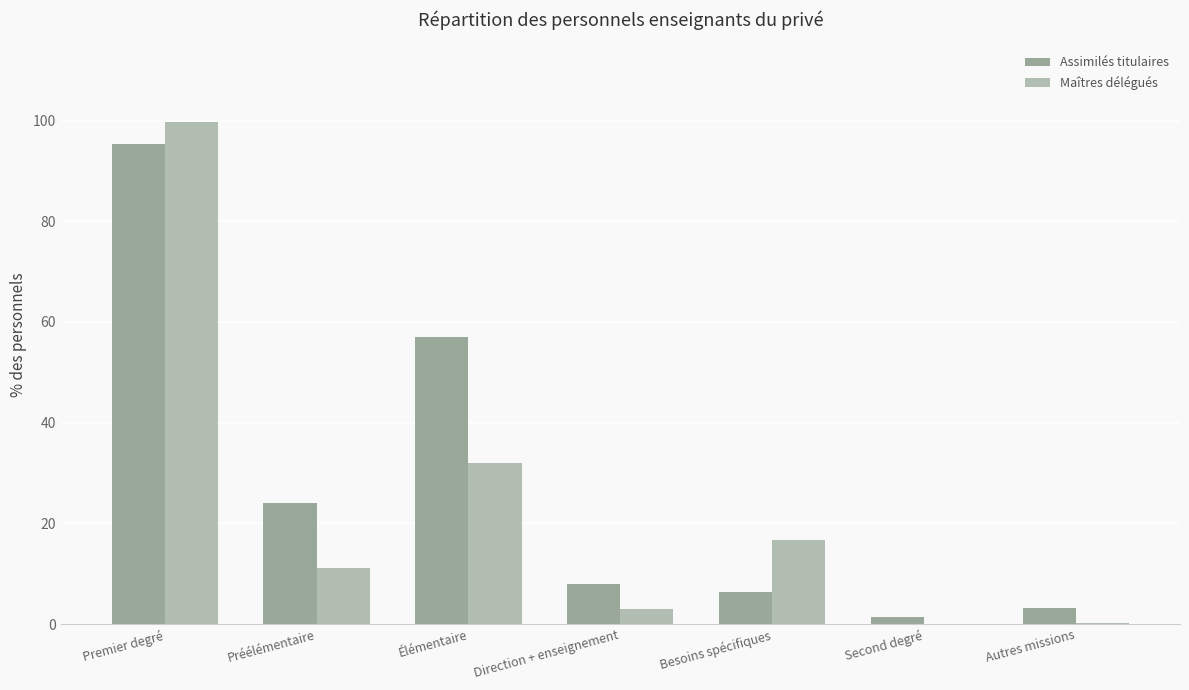

What is the sum of all Maîtres délégués values?

162.6